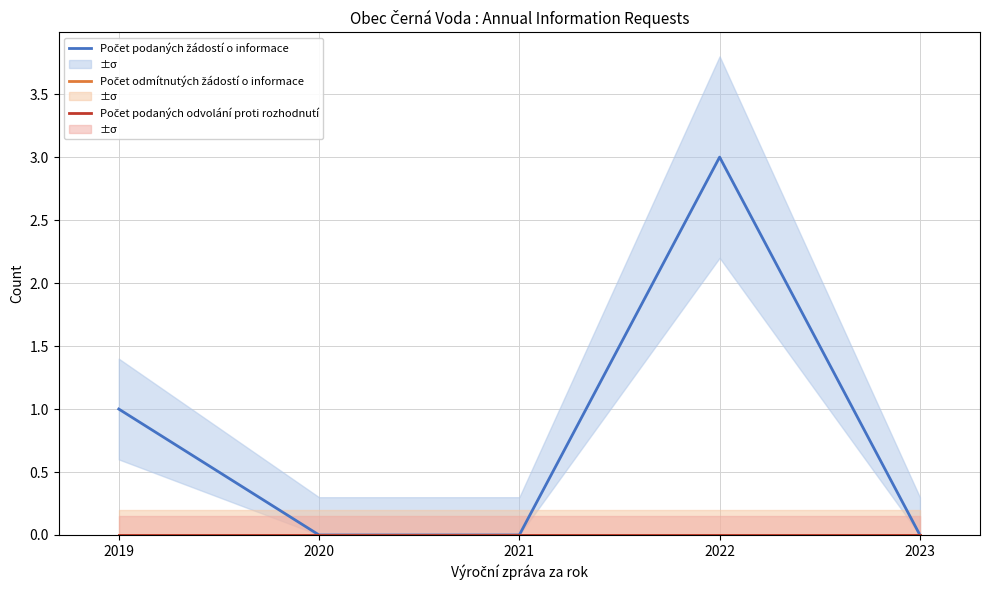

Rank the series by their maximum value, from highest to lowest.

Počet podaných žádostí o informace, Počet odmítnutých žádostí o informace, Počet podaných odvolání proti rozhodnutí